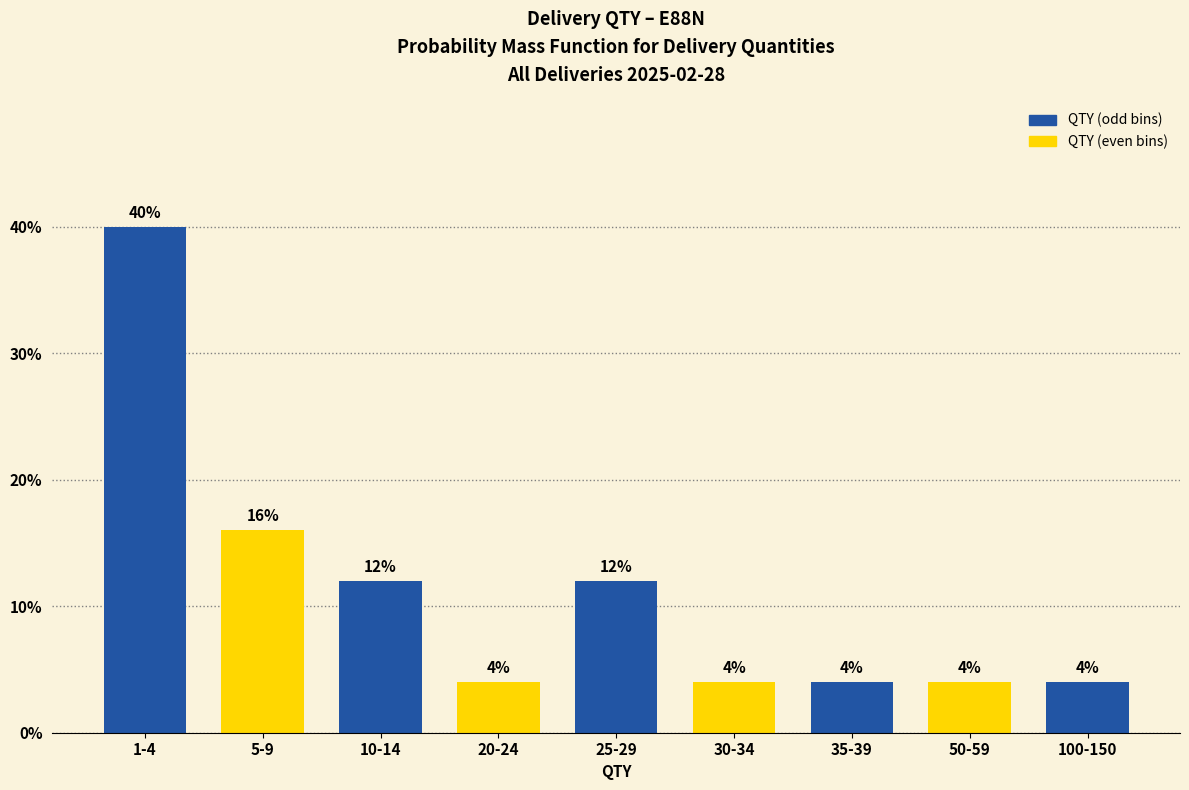

Reading left to right, transcribe all the data shown in this chart.

40	16	12	4	12	4	4	4	4